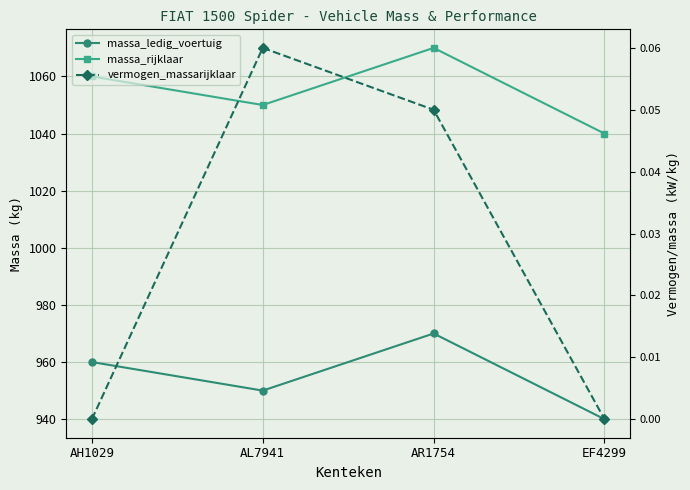

What position from the right is EF4299?

1